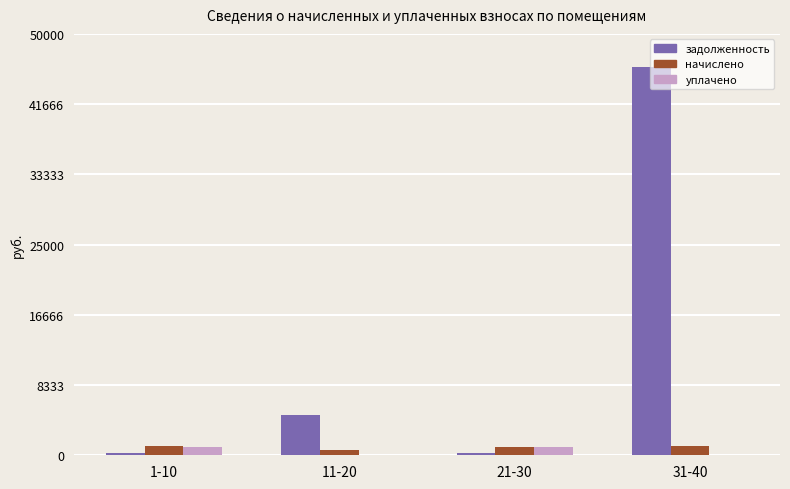

Is the value of начислено at 21-30 greater than the value of задолженность at 11-20?

No